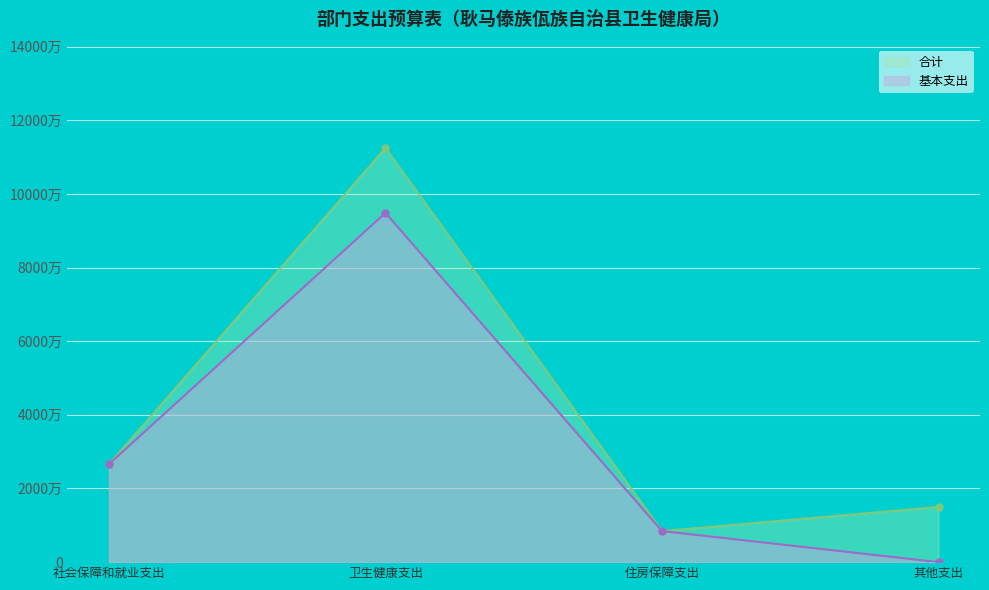

What are all the series names shown in the legend?

合计, 基本支出